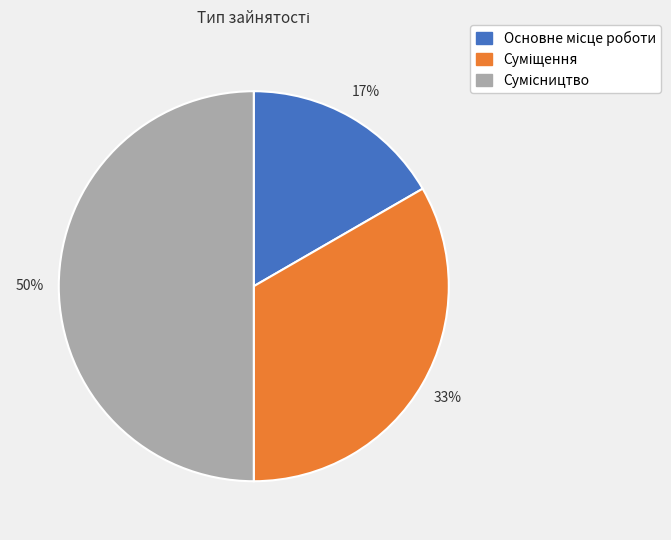

To the nearest percent, what is the difference between the largest and smallest slice percentages?

33%